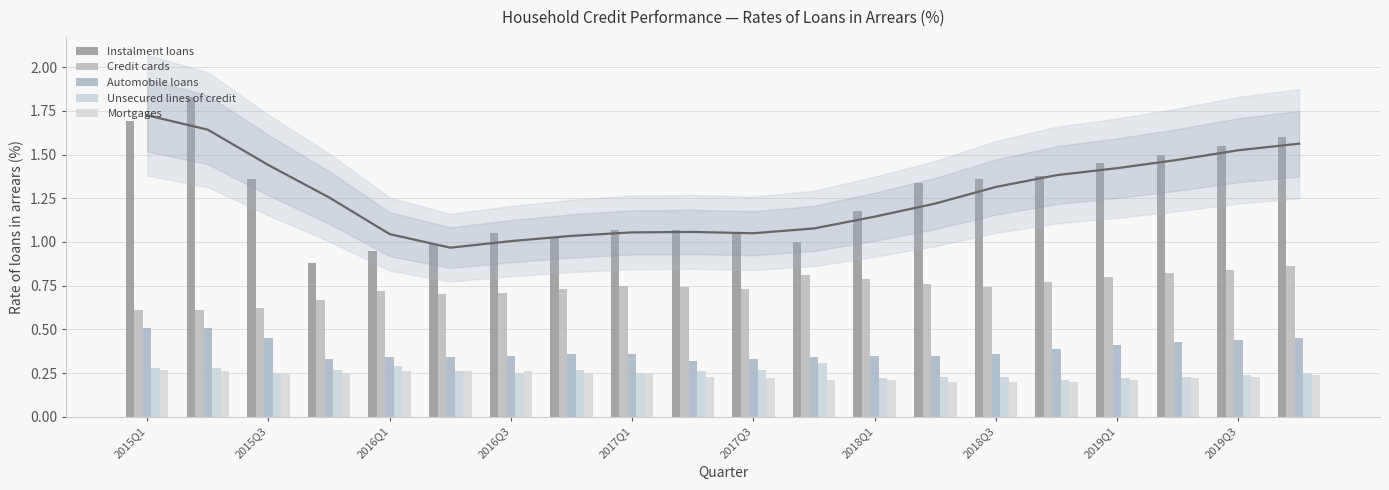

What are all the series names shown in the legend?

Instalment loans, Credit cards, Automobile loans, Unsecured lines of credit, Mortgages